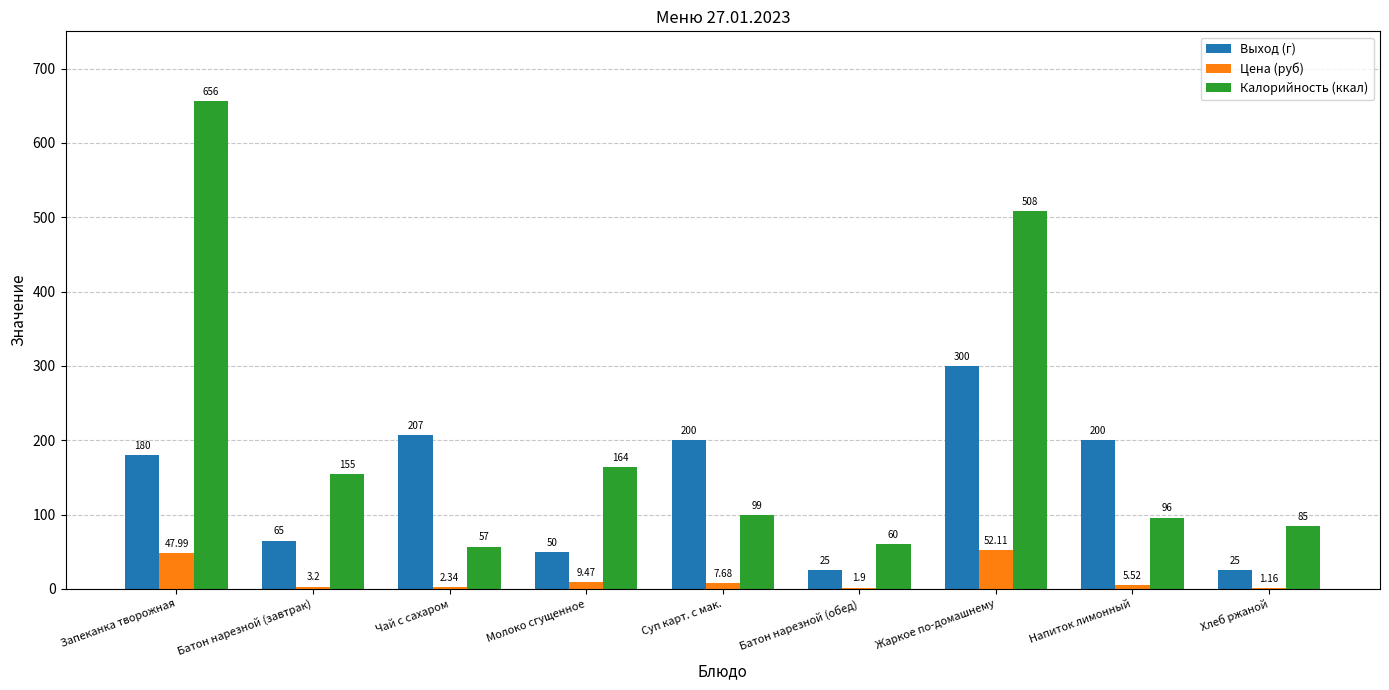

What is the sum of all Выход (г) values?

1252.0